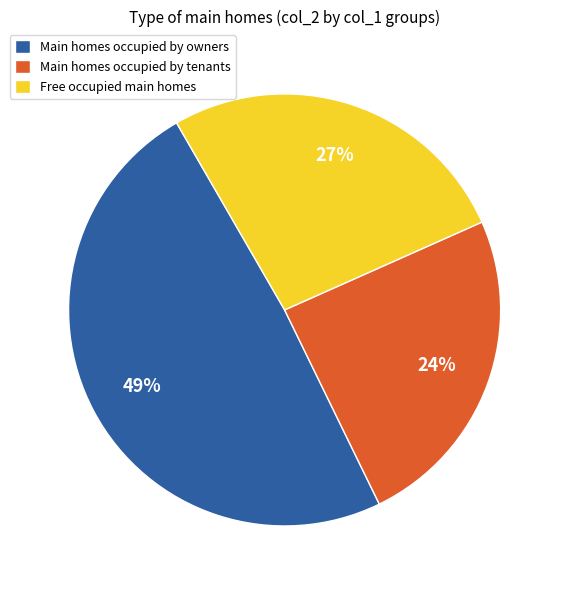

Does Main homes occupied by owners account for over 50% of the chart?

No